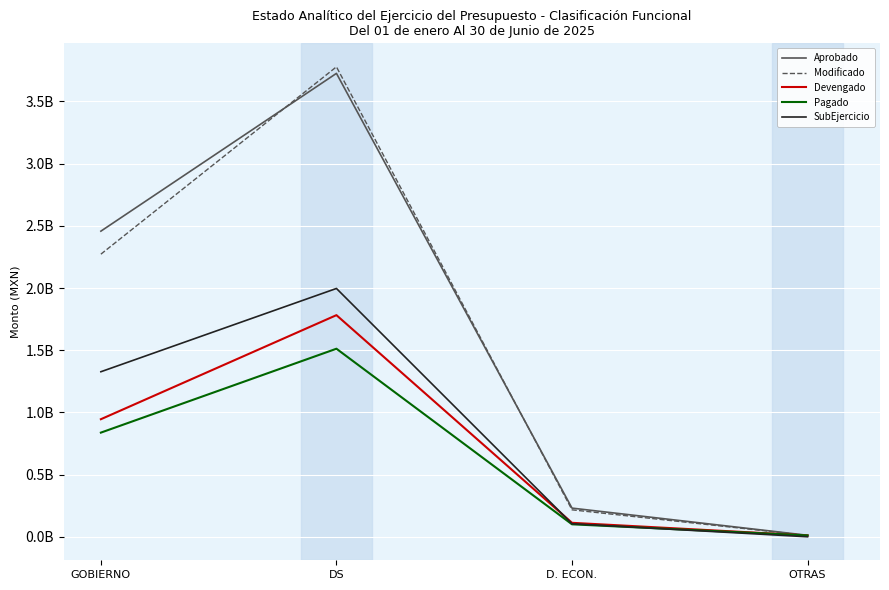

True or false: Devengado has a value of 10772806.3 at OTRAS.

True